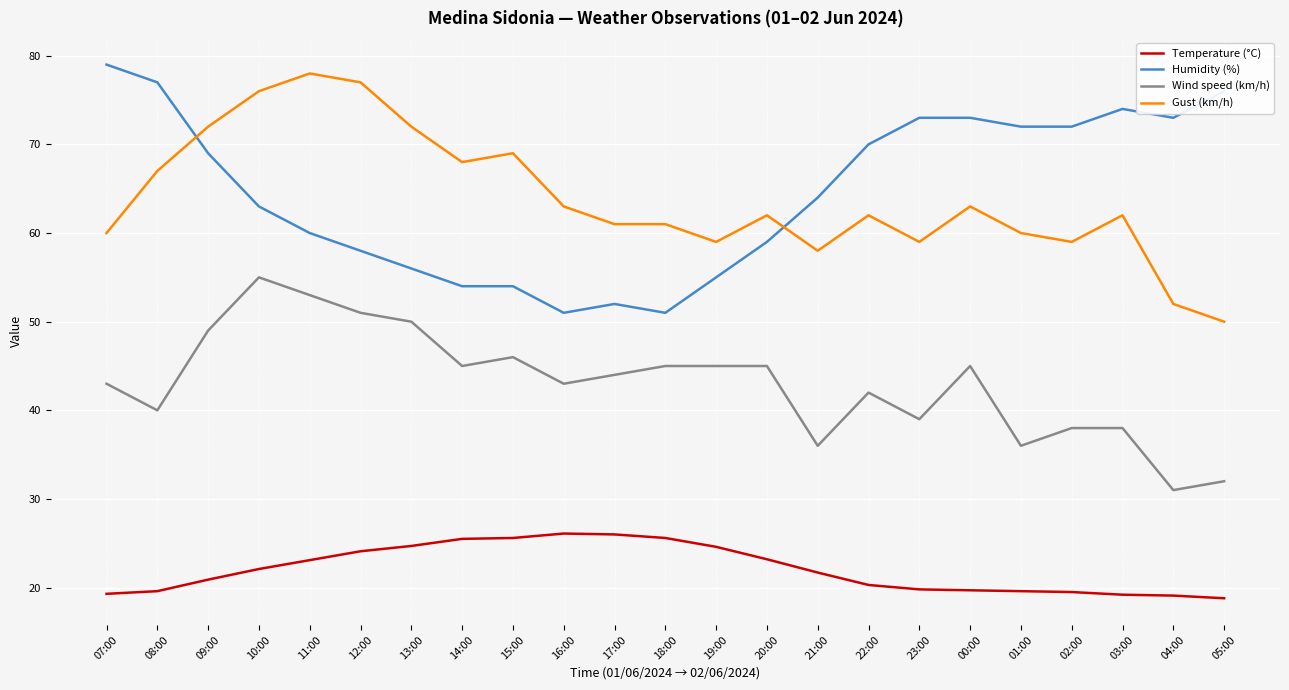

List the series in order of their peak value, lowest first.

Temperature (°C), Wind speed (km/h), Gust (km/h), Humidity (%)